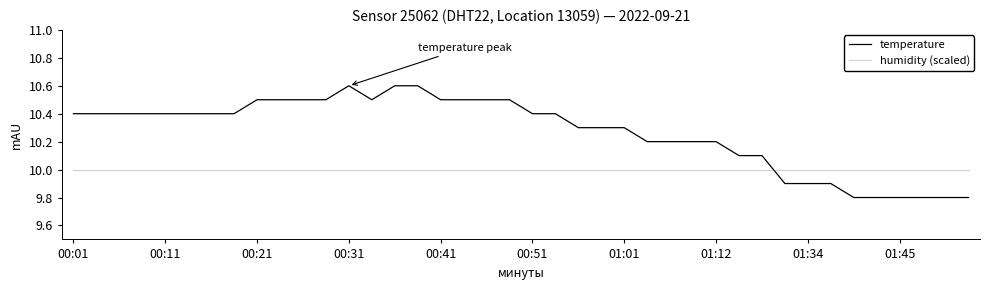

True or false: humidity (scaled) and temperature cross at least once.

True